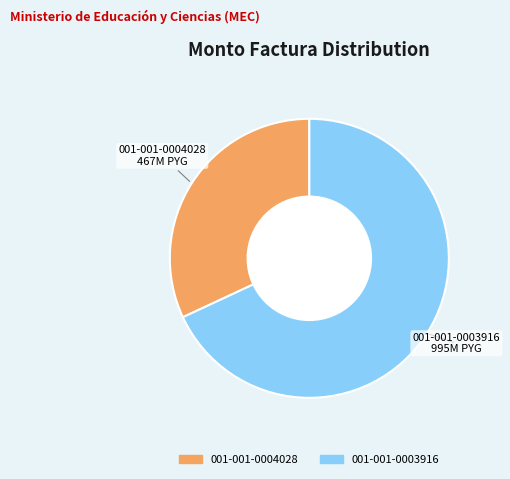

Which has a higher value, 001-001-0004028 or 001-001-0003916?

001-001-0003916